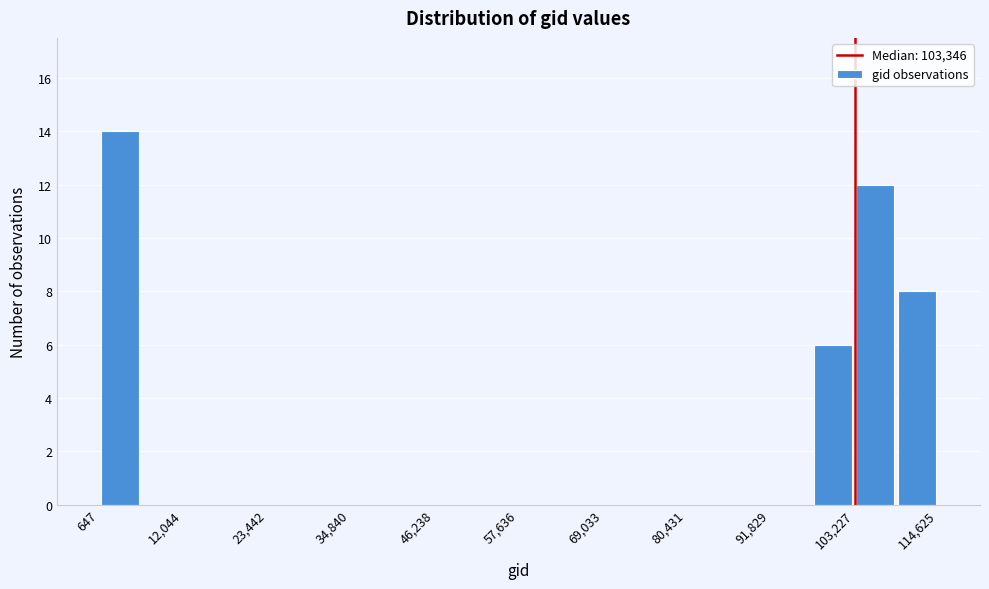

Read against the x-axis, roughly where is the centre of the tallest bar?

4000